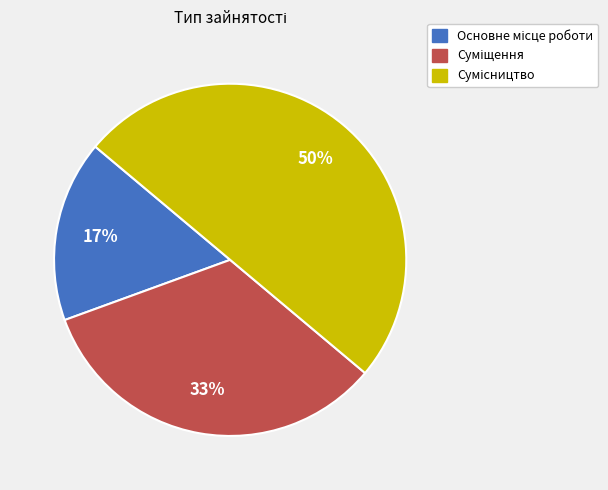

To the nearest percent, what is the difference between the largest and smallest slice percentages?

33%